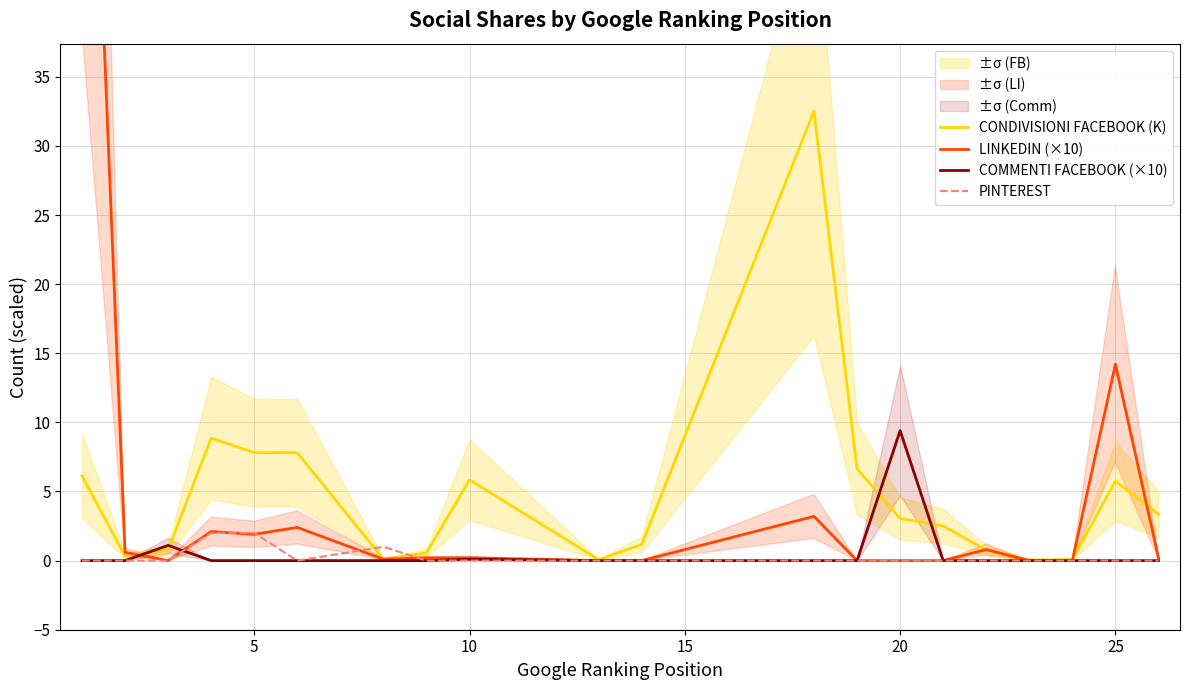

Reading left to right, what are all the values shown in this chart?

CONDIVISIONI FACEBOOK (K): 6.1	0.3	0.8	8.9	7.8	7.8	0.1	0.6	5.8	0.1	1.2	32.5	6.6	3.0	2.5	0.8	0.0	0.1	5.7	3.4
LINKEDIN (×10): 76.6	0.6	0.0	2.1	1.9	2.4	0.1	0.2	0.2	0.0	0.0	3.2	0.0	0.0	0.0	0.8	0.0	0.0	14.2	0.2
COMMENTI FACEBOOK (×10): 0.0	0.0	1.1	0.0	0.0	0.0	0.0	0.0	0.1	0.0	0.0	0.0	0.0	9.4	0.0	0.0	0.0	0.0	0.0	0.0
PINTEREST: 0.0	0.0	0.0	2.0	2.0	0.0	1.0	0.0	0.0	0.0	0.0	0.0	0.0	0.0	0.0	0.0	0.0	0.0	0.0	0.0